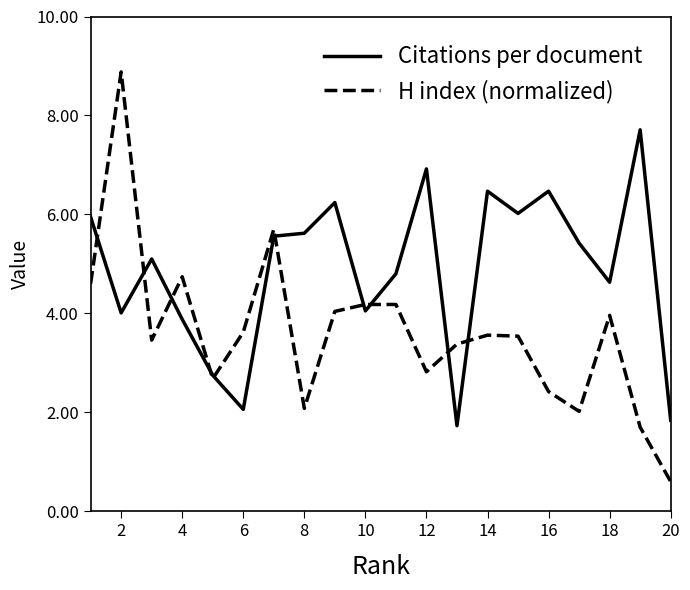

What is the sum of all Citations per document values?

97.2